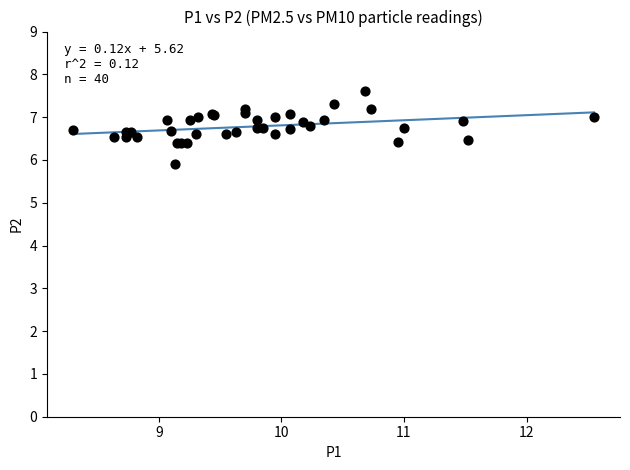

What Y value in the scatter plot is closest to 6?

5.9